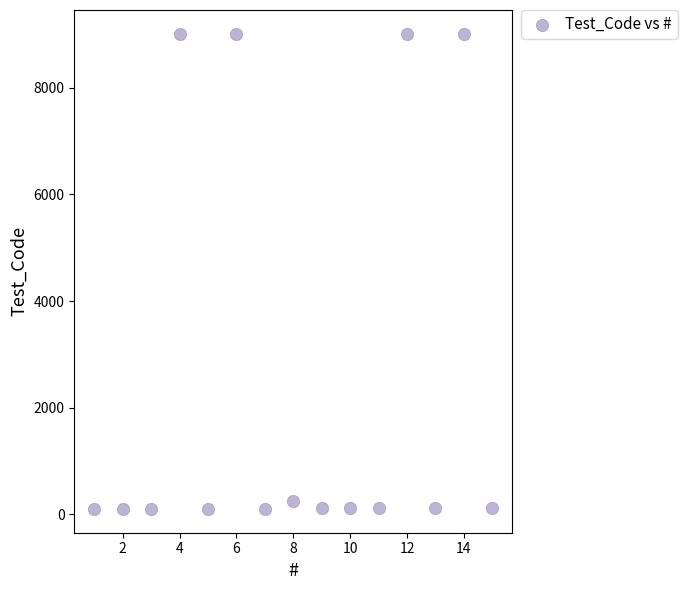

What Y value in the scatter plot is closest to 4557?

259